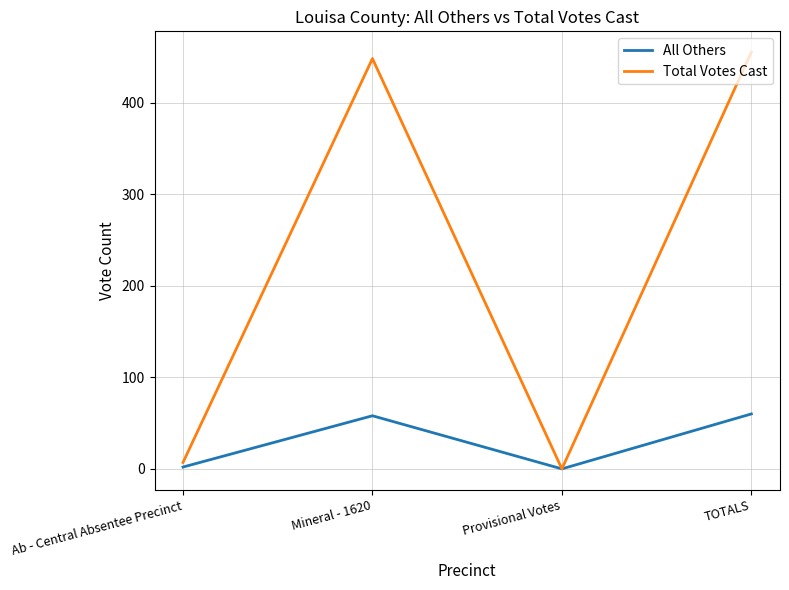

Is it true that Total Votes Cast equals 7 at Ab - Central Absentee Precinct?

True